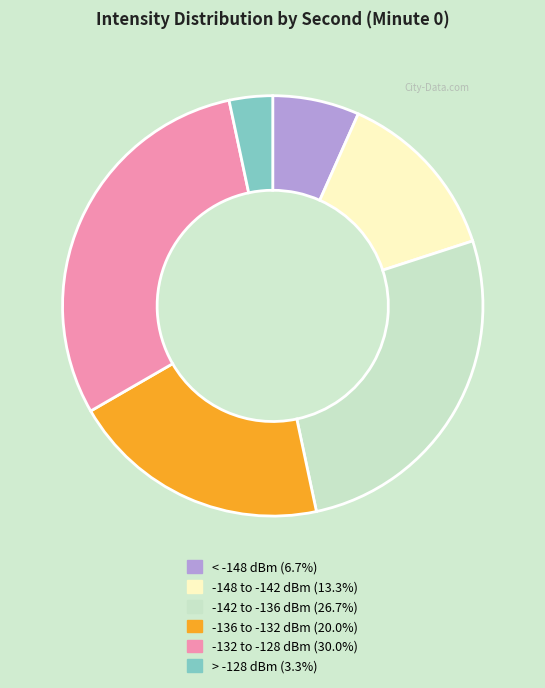

Is there any slice that represents more than half of the pie?

No